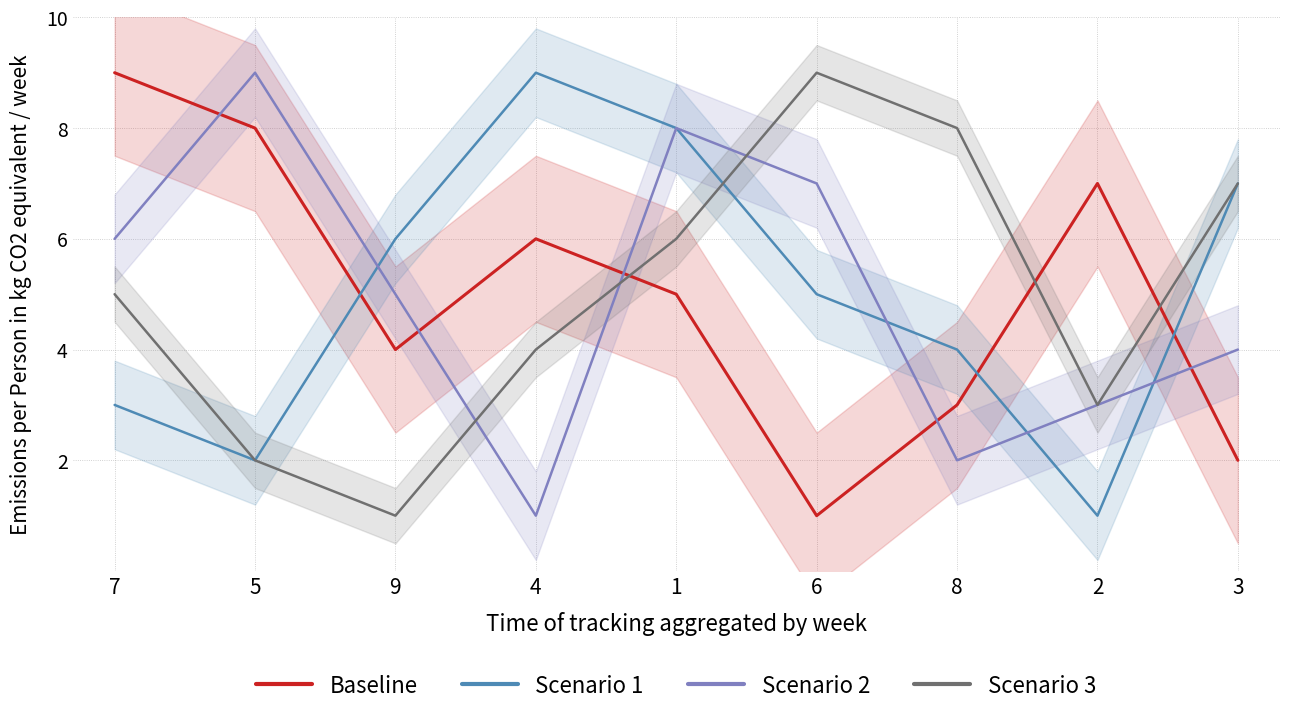

How many distinct data groups are displayed?

4